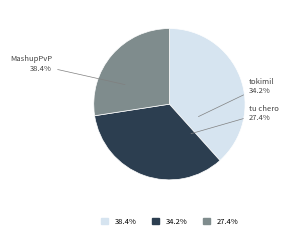

Is there any slice that represents more than half of the pie?

No